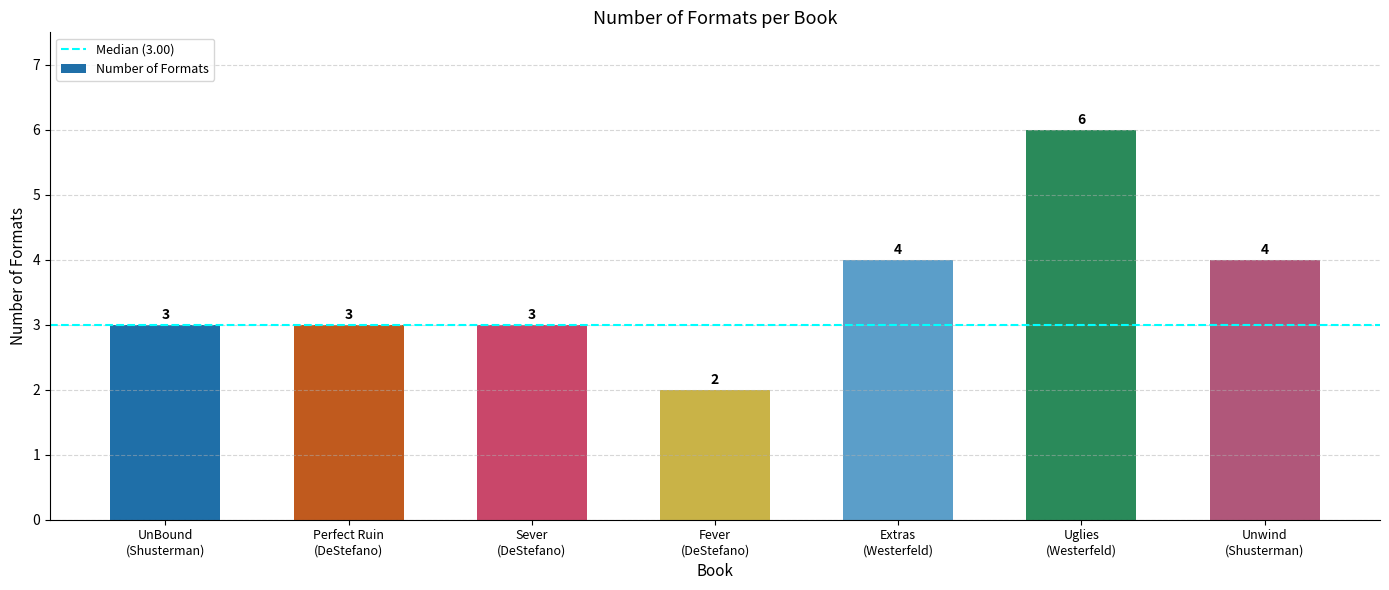

What is the value of the 5th bar from the left?

4